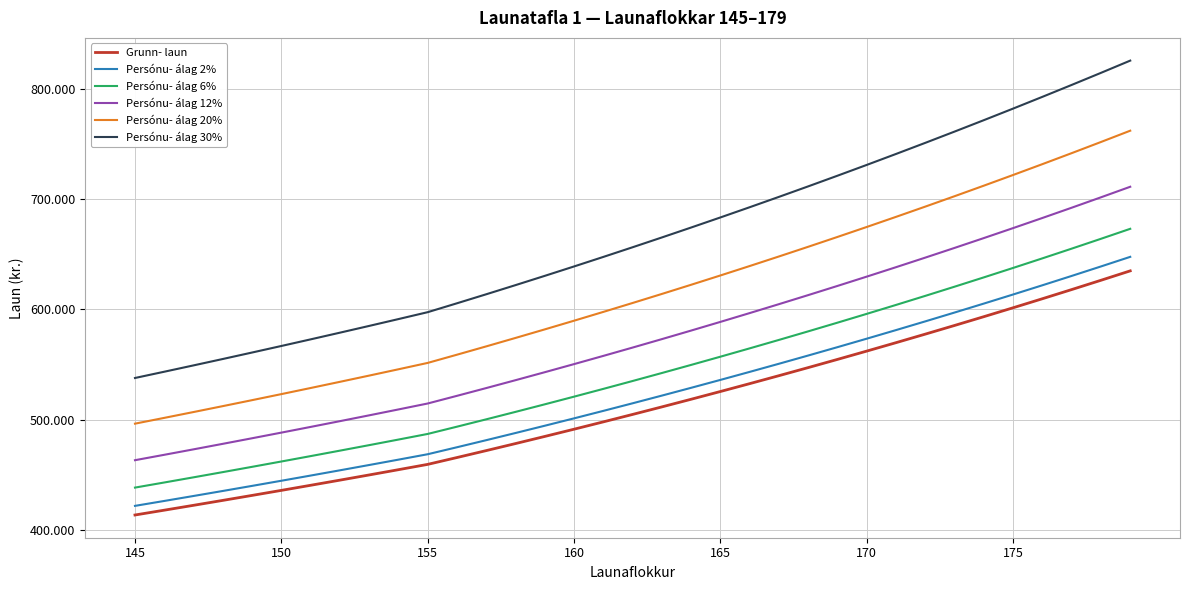

At which label does Persónu- álag 20% reach its minimum?

145